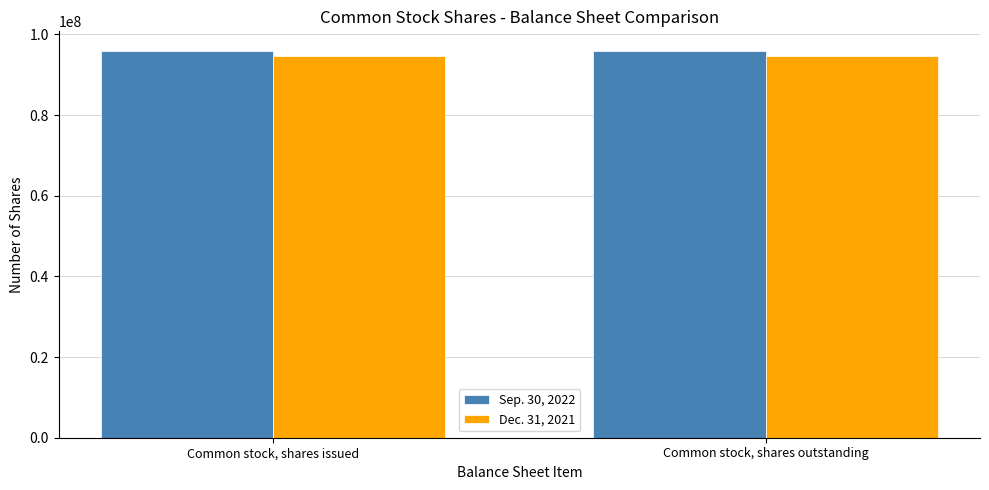

The value of Dec. 31, 2021 at Common stock, shares outstanding is 94510000. True or false?

True